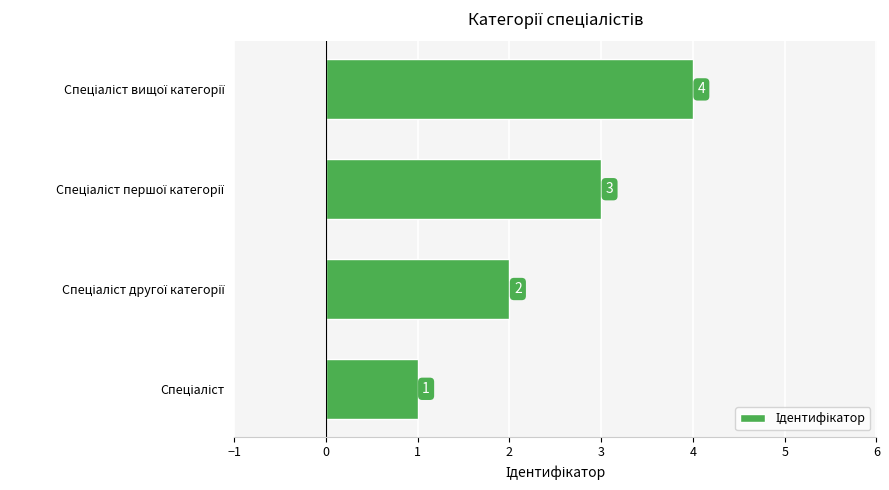

What is the minimum value shown in the chart?

1